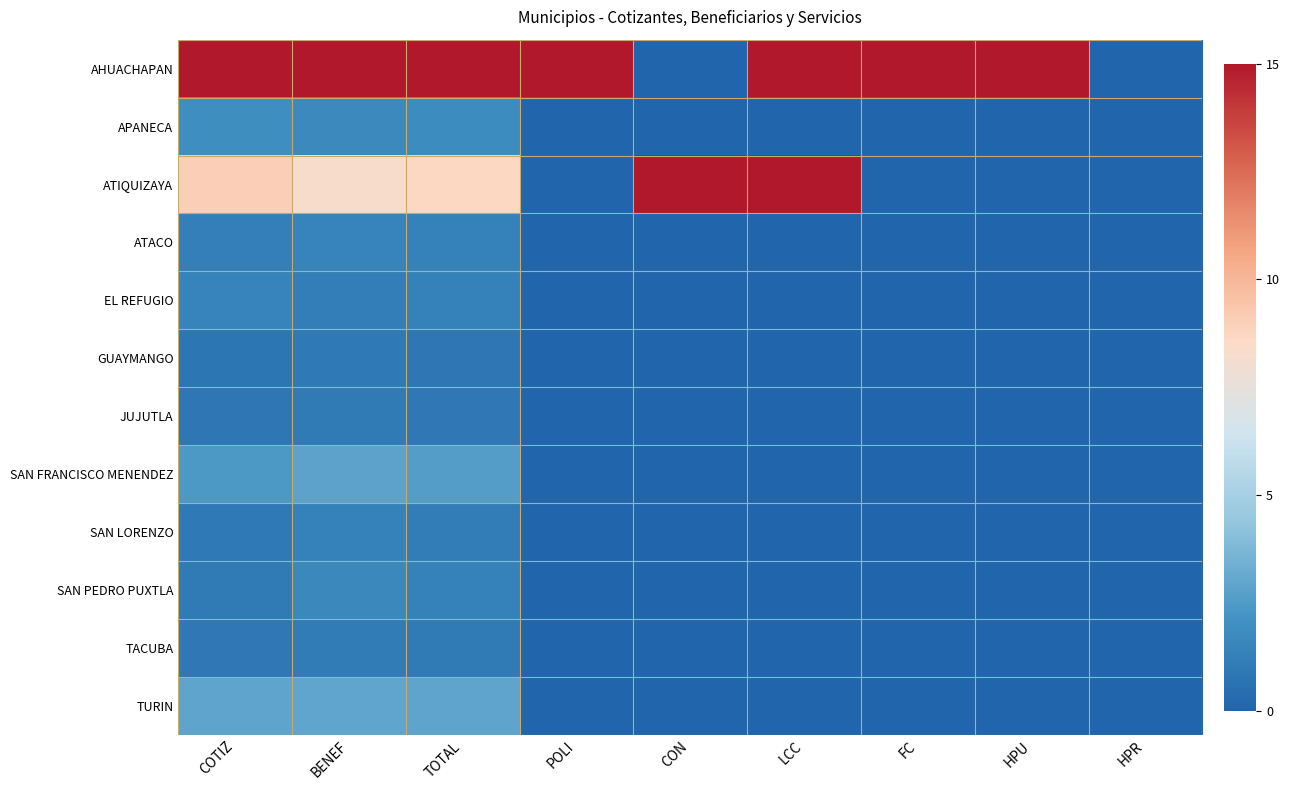

At which category does the chart reach its minimum across all series?

CON